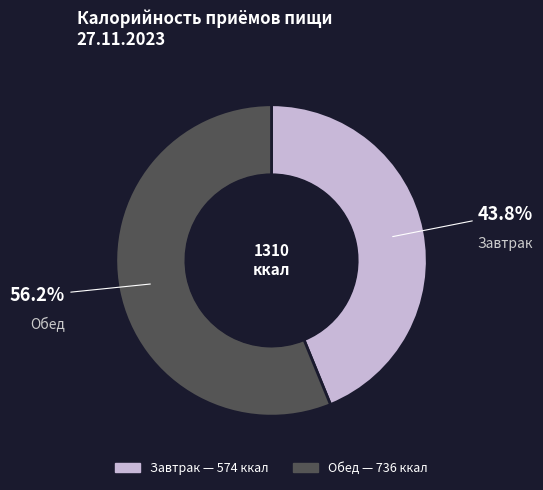

What is the total percentage of Завтрак and Обед?

100.0%